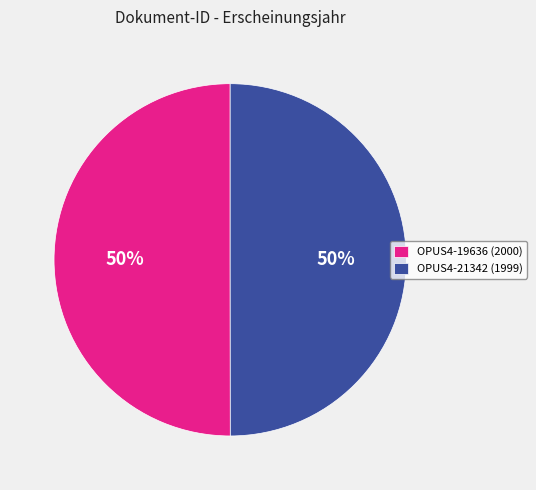

Is the sum of OPUS4-19636 (2000) and OPUS4-21342 (1999) greater than half?

Yes